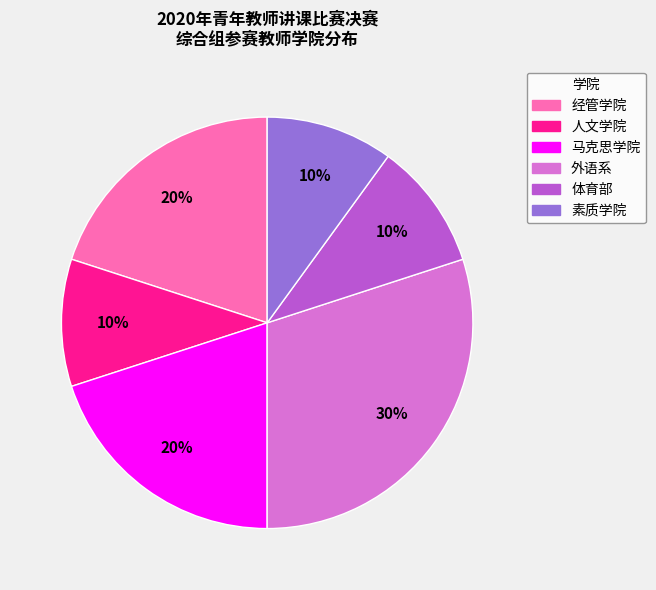

Approximately how many times larger is the value at 素质学院 compared to 经管学院?

0.5